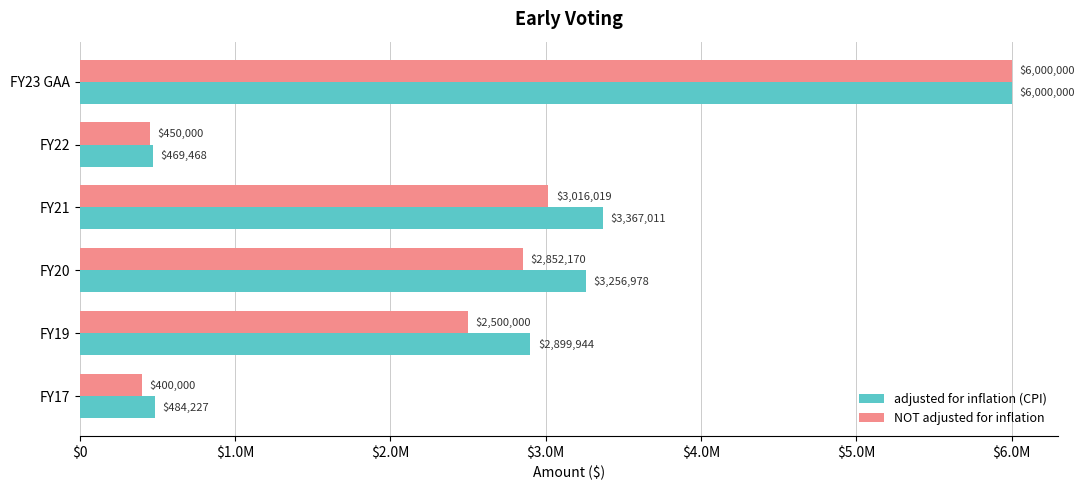

What are all the series names shown in the legend?

adjusted for inflation (CPI), NOT adjusted for inflation